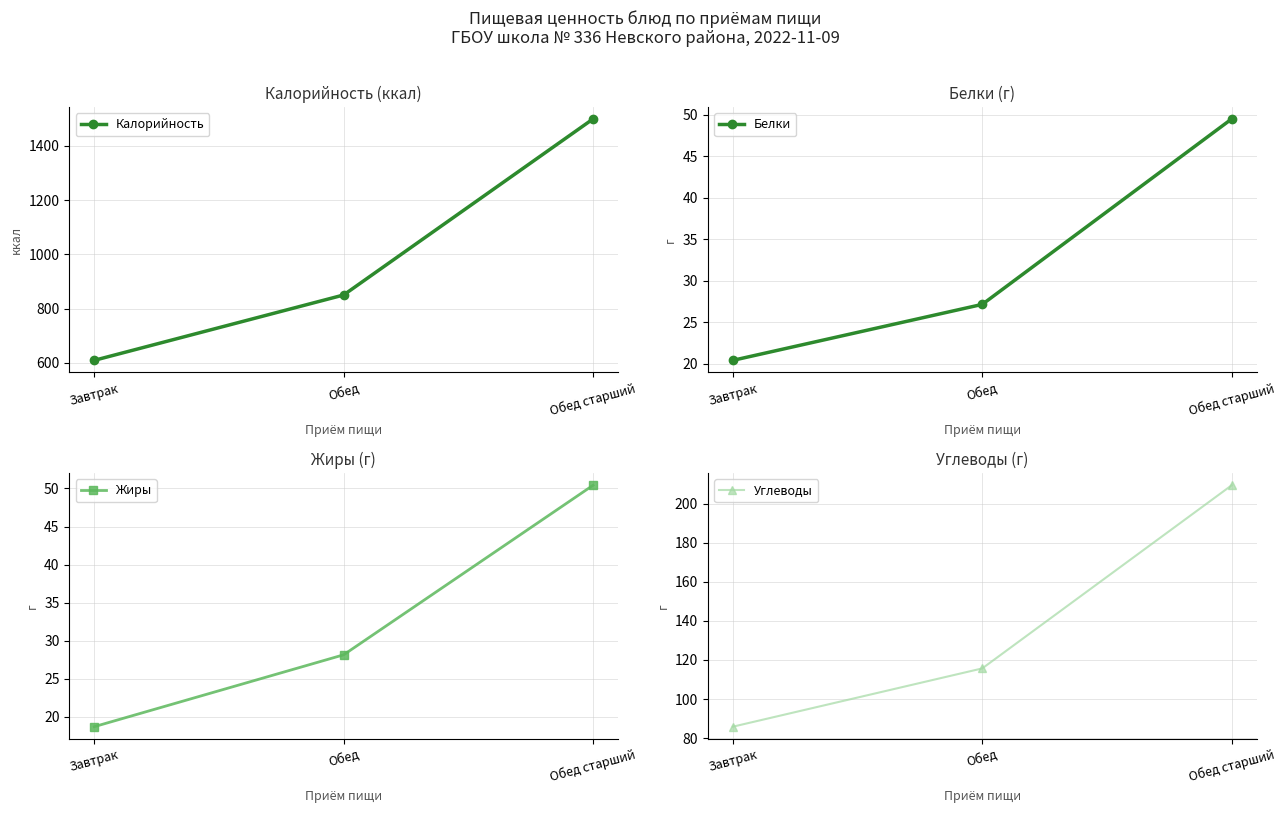

Reading left to right, what are all the values shown in this chart?

Калорийность: Завтрак=609.0	Обед=850.0	Обед старший=1499.0
Белки: Завтрак=20.4	Обед=27.1	Обед старший=49.5
Жиры: Завтрак=18.7	Обед=28.1	Обед старший=50.4
Углеводы: Завтрак=85.8	Обед=115.7	Обед старший=209.4